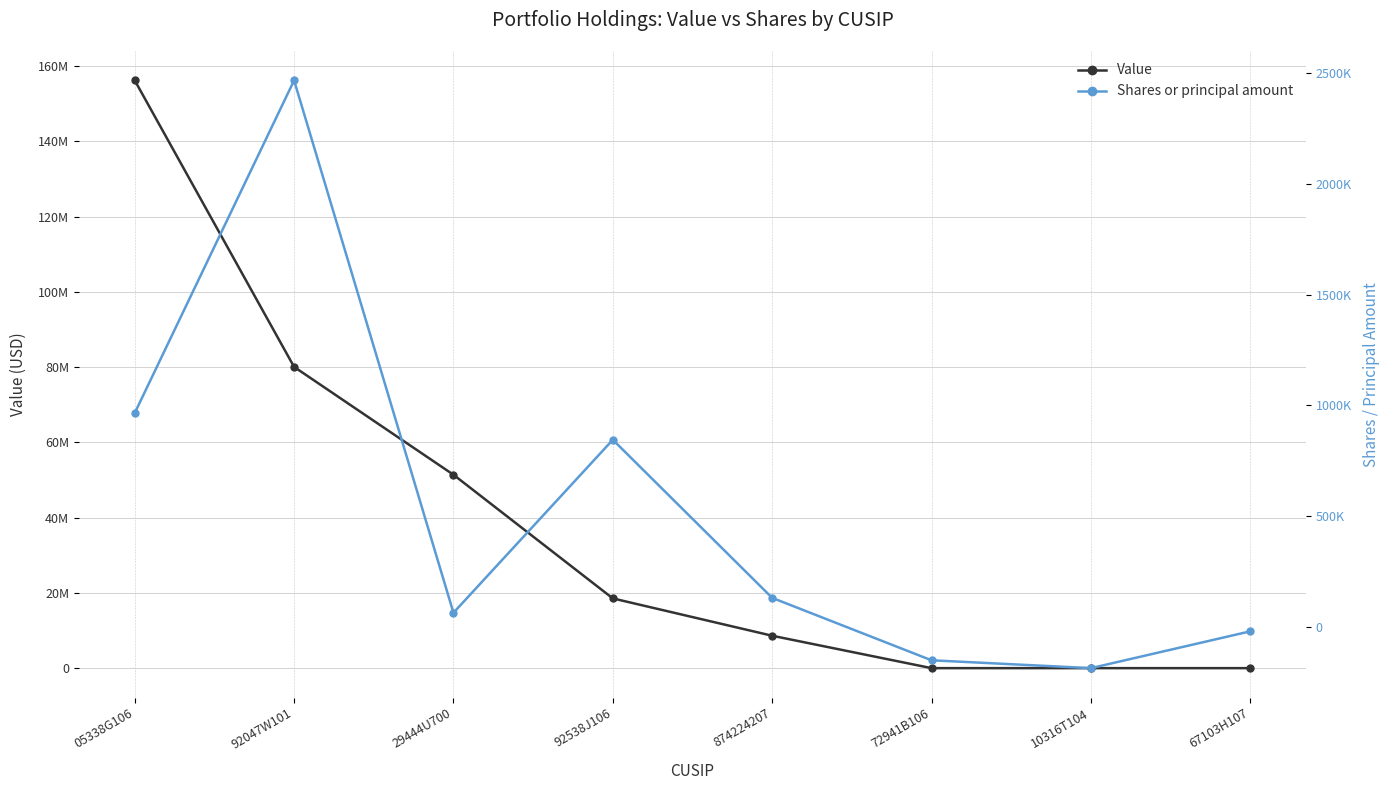

Reading right to left, what are all the values shown in this chart?

Value: 67103H107=0	10316T104=0	72941B106=0	874224207=8611000	92538J106=18533000	29444U700=51400000	92047W101=80060000	05338G106=156205000
Shares or principal amount: 67103H107=-19654	10316T104=-185787	72941B106=-150337	874224207=131264	92538J106=844700	29444U700=64042	92047W101=2466415	05338G106=965418